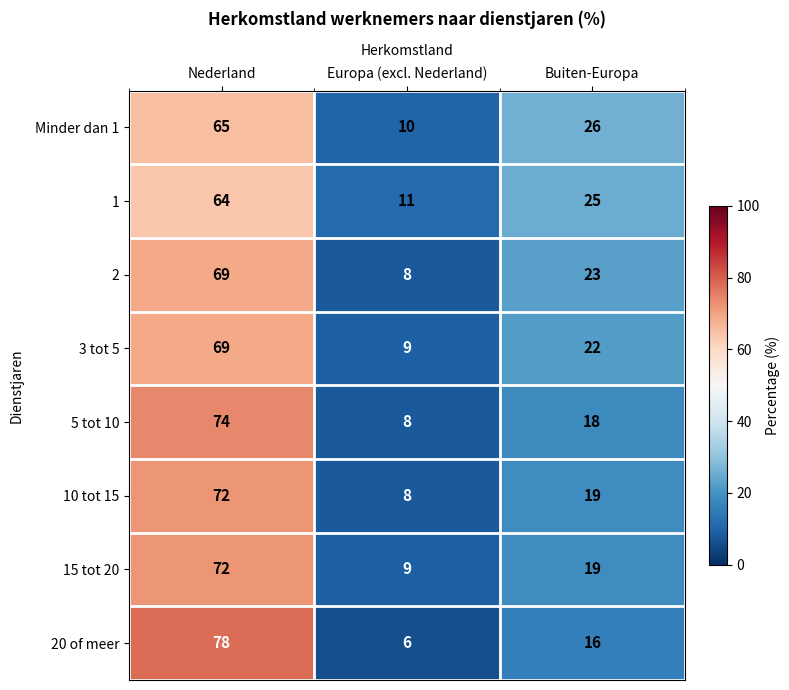

Count the number of categories in the chart.

3